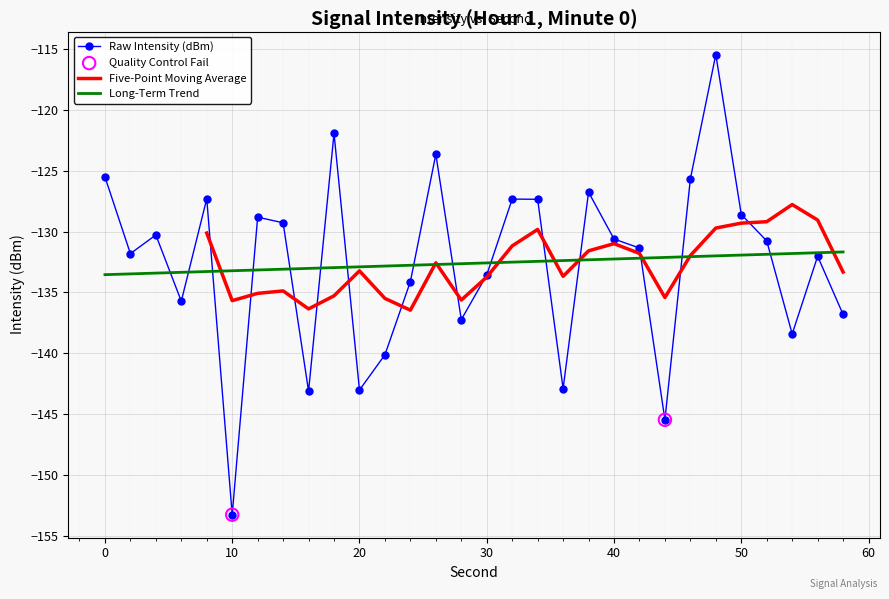

Which has a higher value, 52 or 38?

38